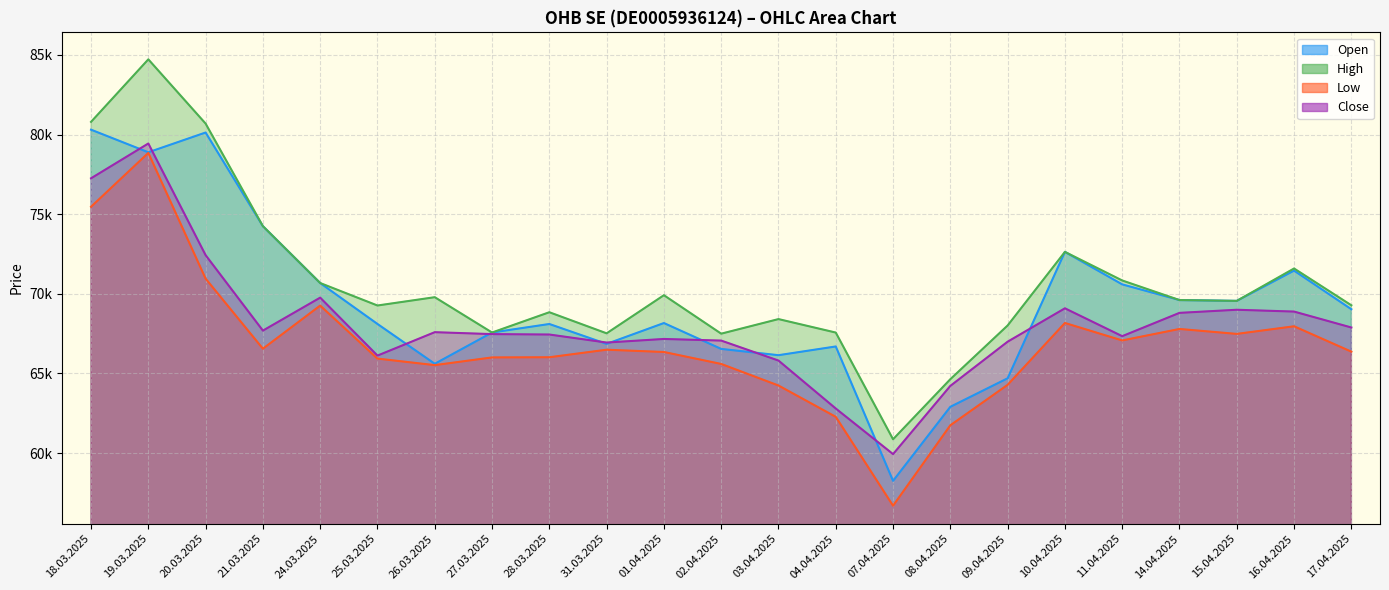

Which series has the largest total across all categories?

High